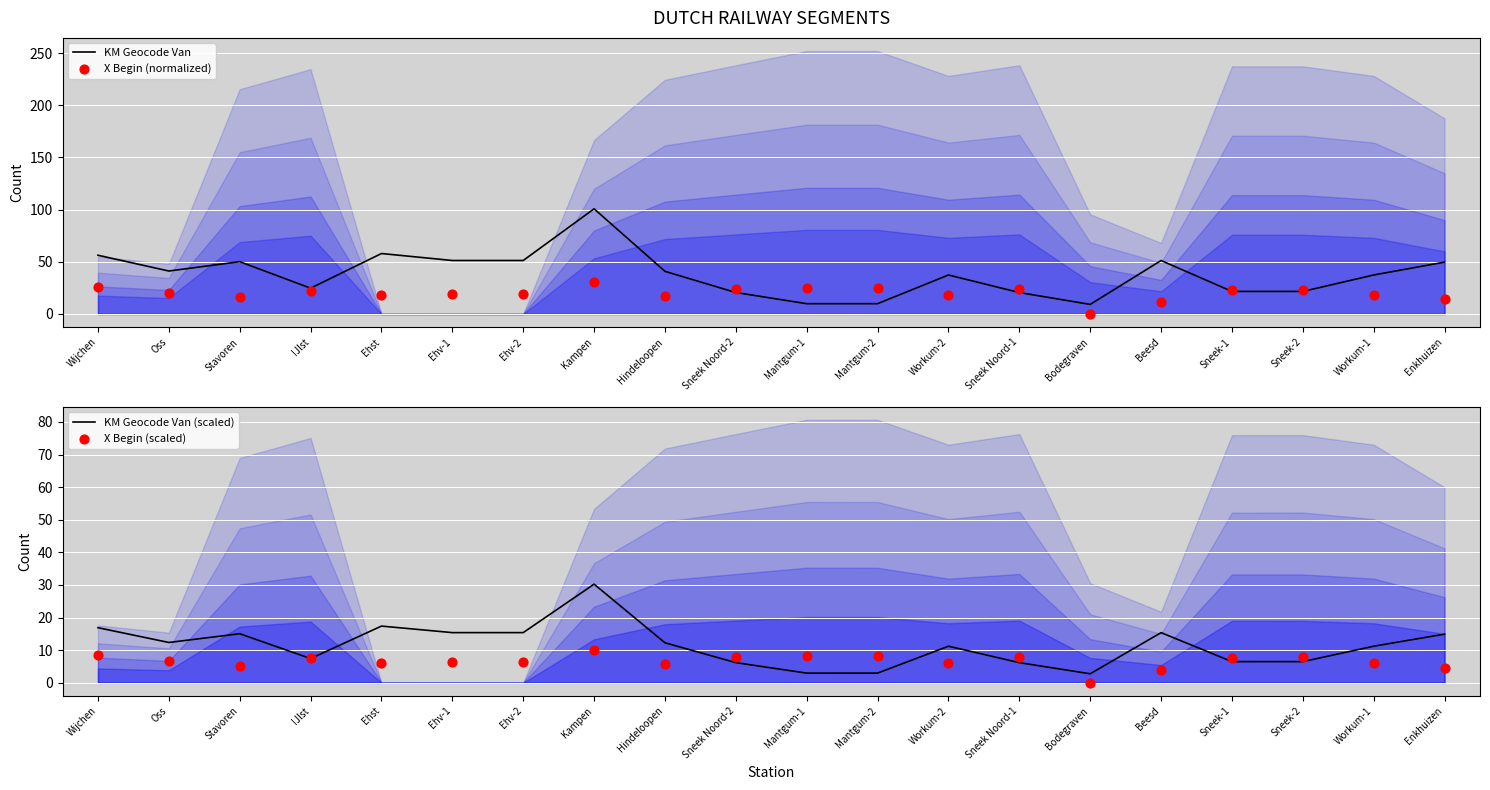

Is the value of X Begin (scaled) at Wijchen greater than the value of KM Geocode Van (scaled) at Oss?

No